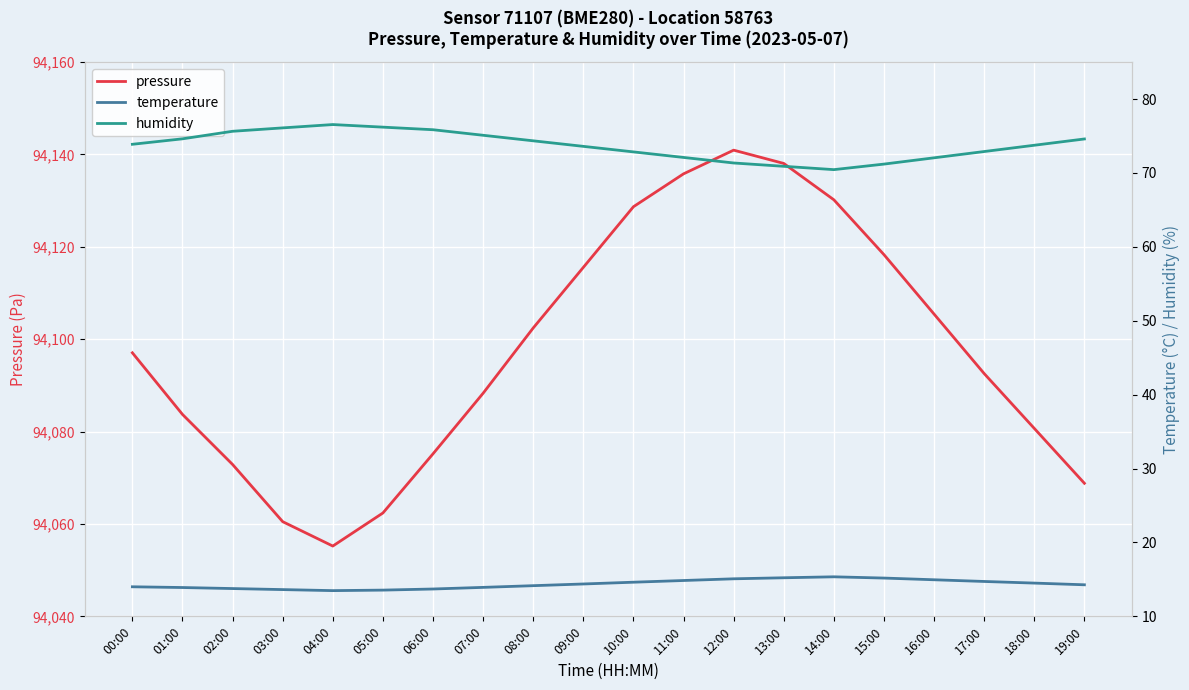

The value of humidity at 01:00 is 126.3. True or false?

False